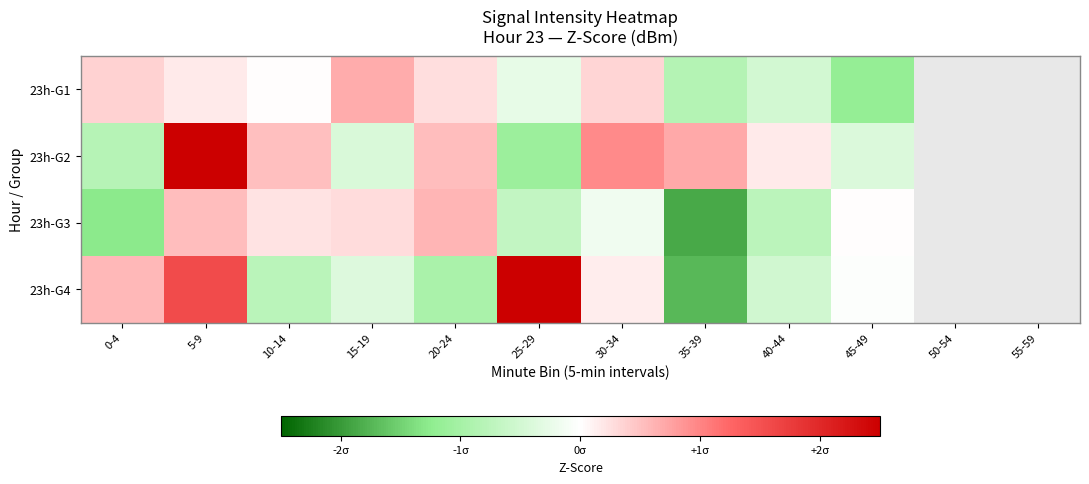

How many values in the 23h-G1 series are below 0?

4